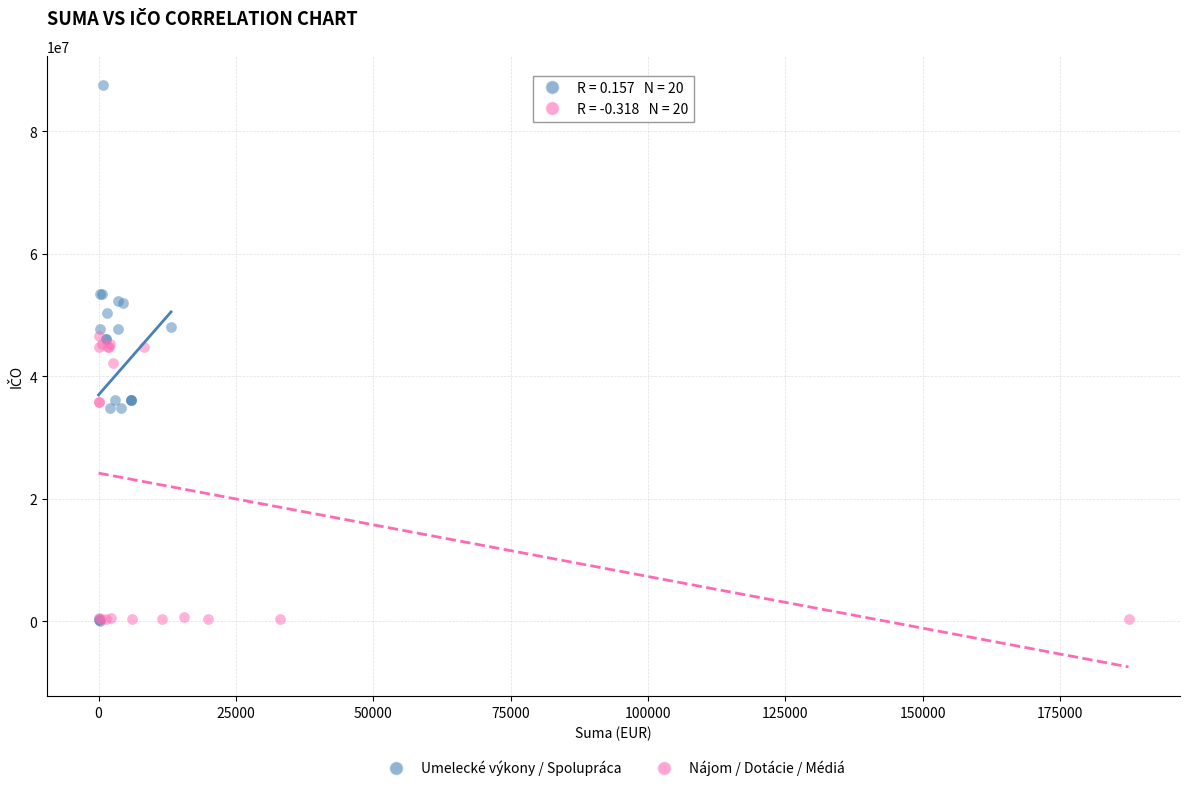

Which series has the largest Y range (max minus min)?

Umelecké výkony / Spolupráca